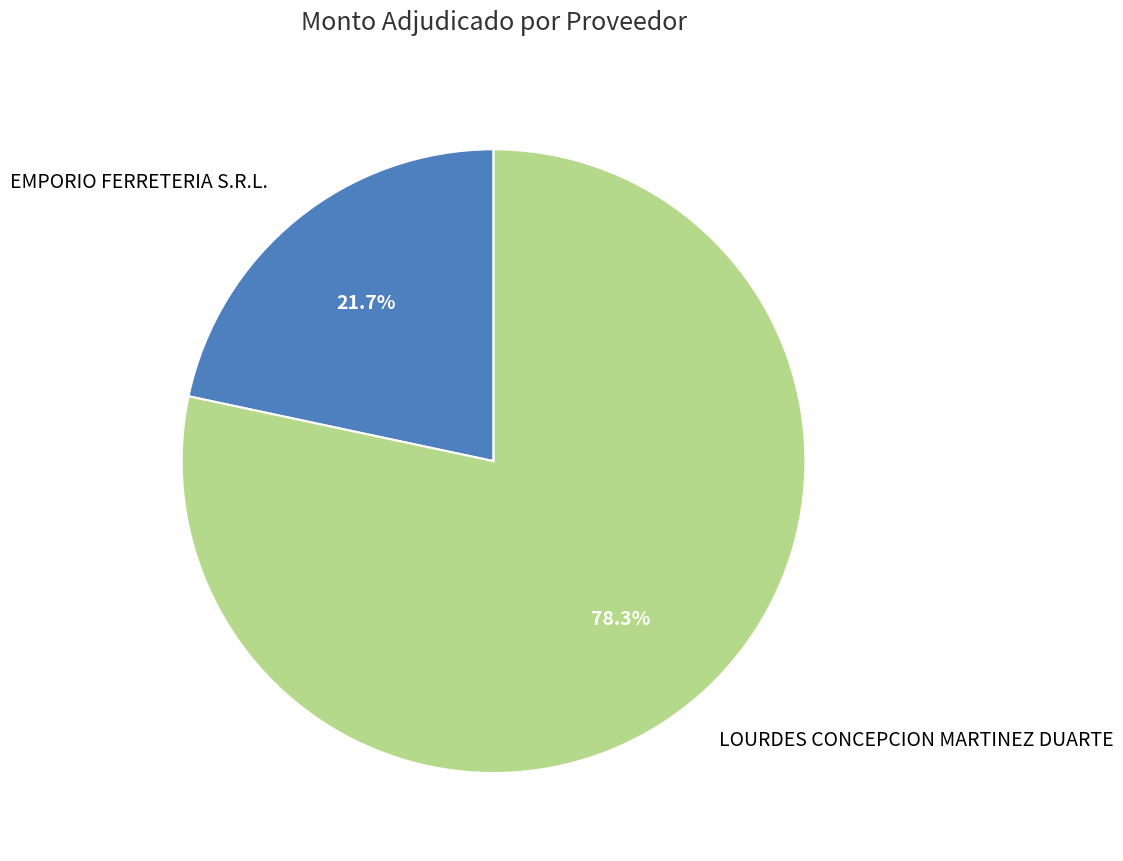

The LOURDES CONCEPCION MARTINEZ DUARTE slice represents 78% of the pie. True or false?

True